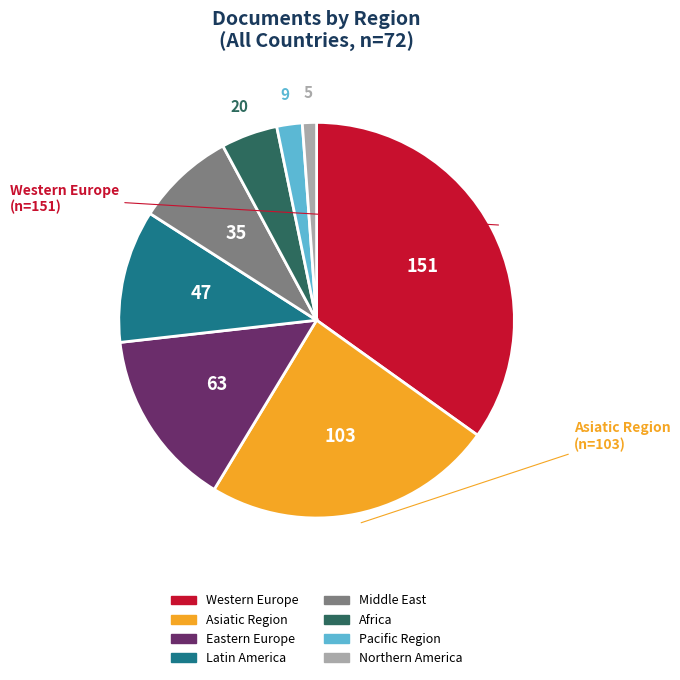

Count the number of slices in the pie.

8